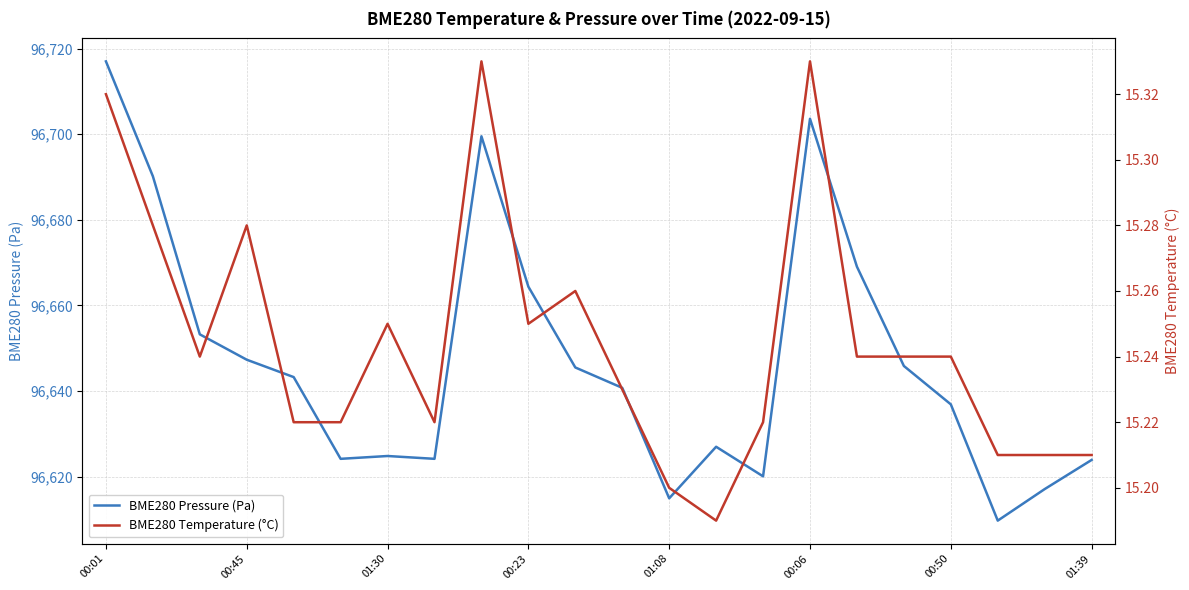

At which label is BME280 Pressure (Pa) closest to 96663?

00:23